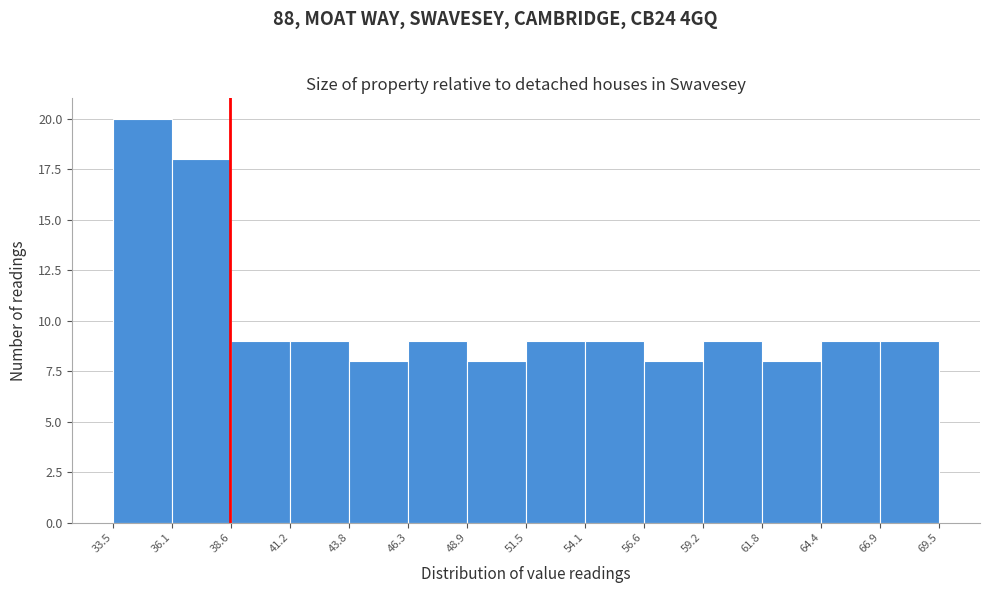

How tall is the bar that spans 46.3 to 48.9 on the x-axis? The values are not printed on the chart, so give them approximately, as read against the axis.

9